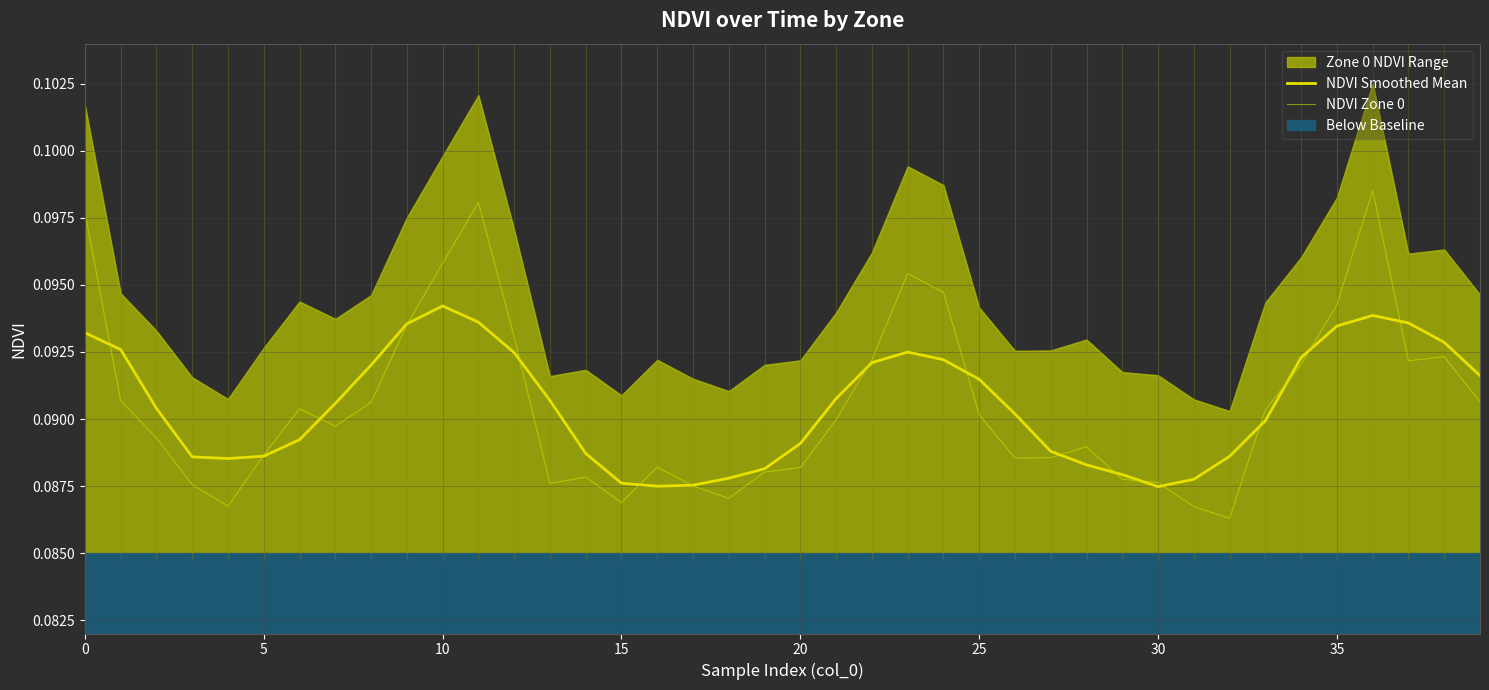

Which category has the lowest value across all series?

32